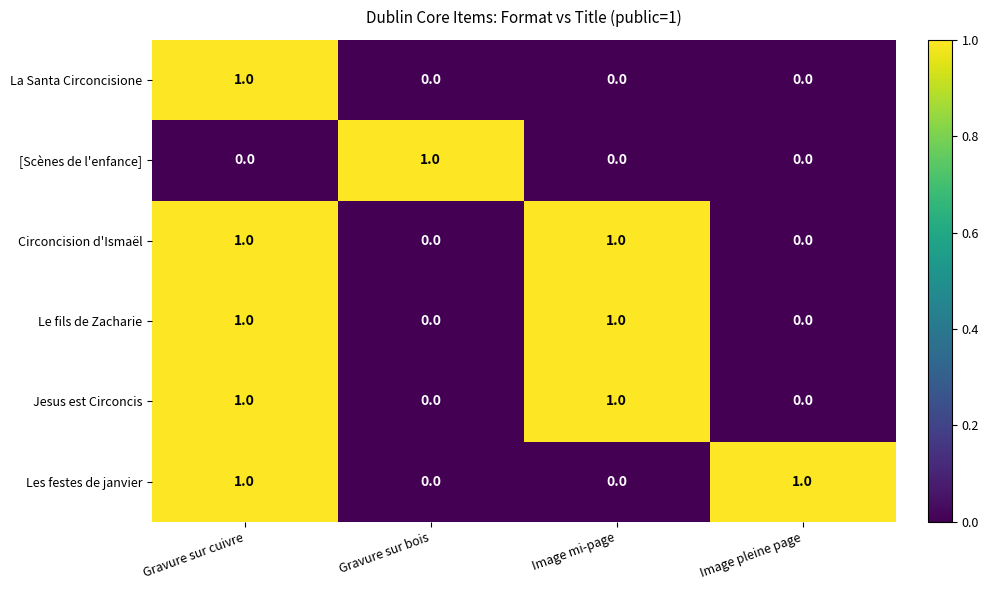

At how many categories does at least one series exceed 0?

4